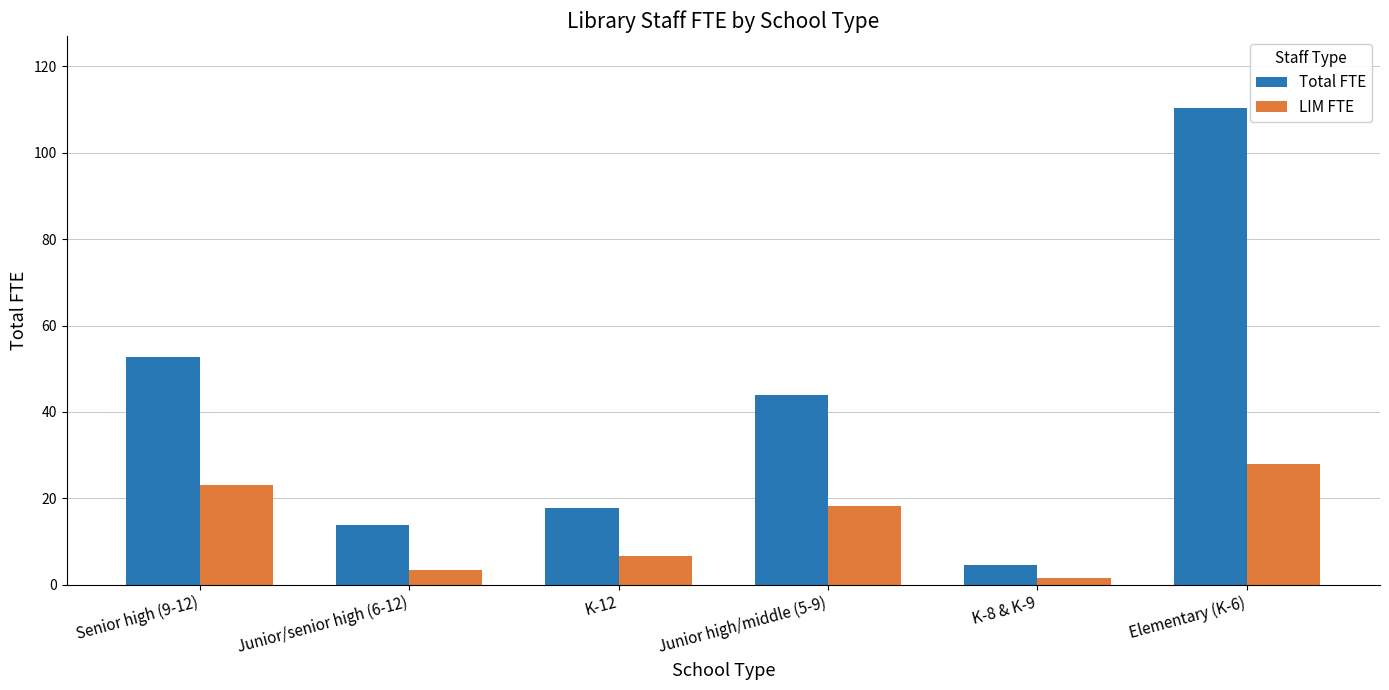

How many bars are there in each group?

2